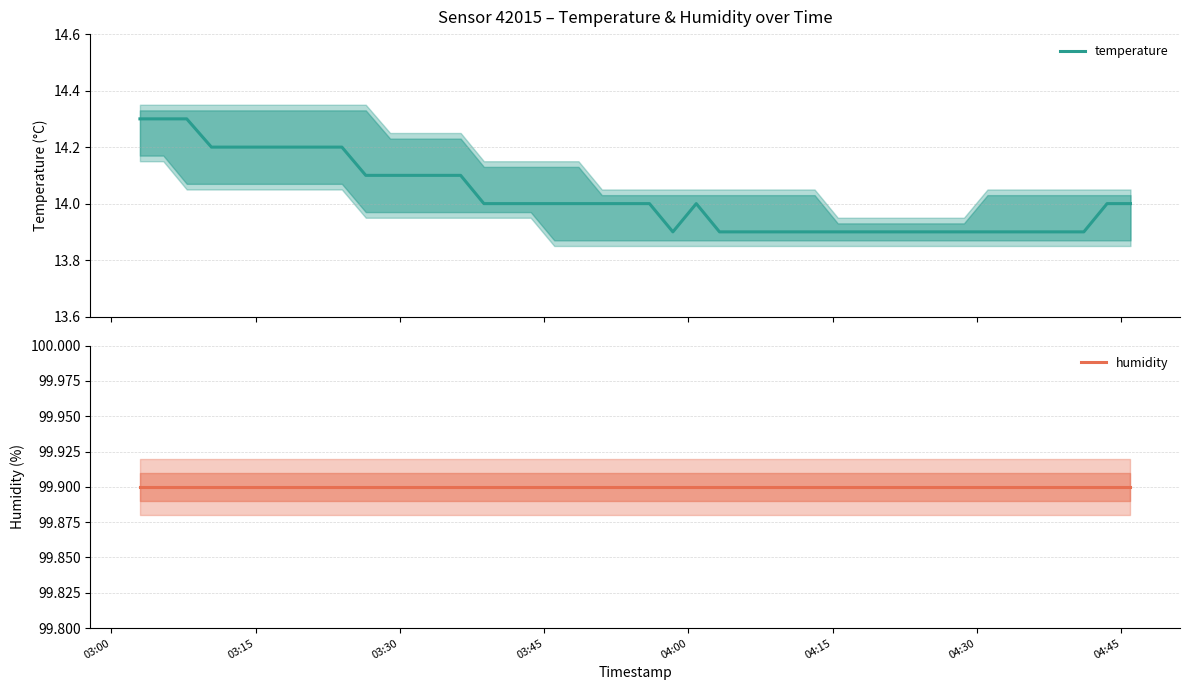

Reading left to right, list all the values displayed in this chart.

temperature: 14.3	14.3	14.3	14.2	14.2	14.2	14.2	14.1	14.1	14.1	14.1	14.1	14.0	14.0	14.0	14.0	14.0	14.0	14.0	14.0	13.9	14.0	13.9	13.9	13.9	13.9	13.9	13.9	13.9	13.9	13.9	13.9	13.9	13.9	13.9	13.9	13.9	13.9	14.0	14.0
humidity: 99.9	99.9	99.9	99.9	99.9	99.9	99.9	99.9	99.9	99.9	99.9	99.9	99.9	99.9	99.9	99.9	99.9	99.9	99.9	99.9	99.9	99.9	99.9	99.9	99.9	99.9	99.9	99.9	99.9	99.9	99.9	99.9	99.9	99.9	99.9	99.9	99.9	99.9	99.9	99.9